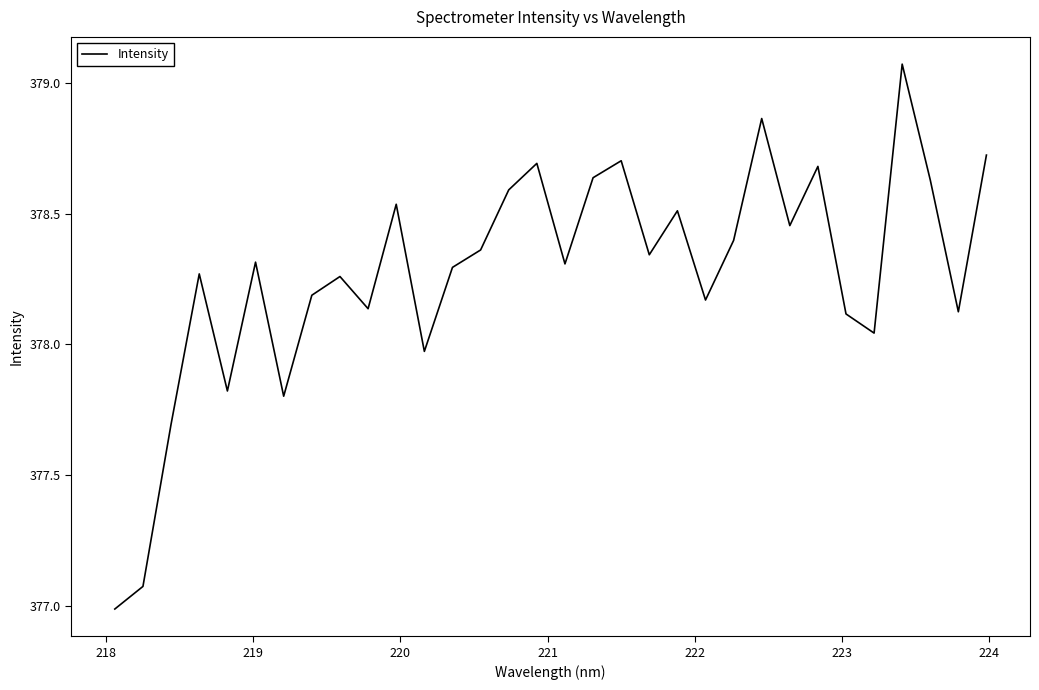

What is the difference between the maximum and minimum values?

2.1